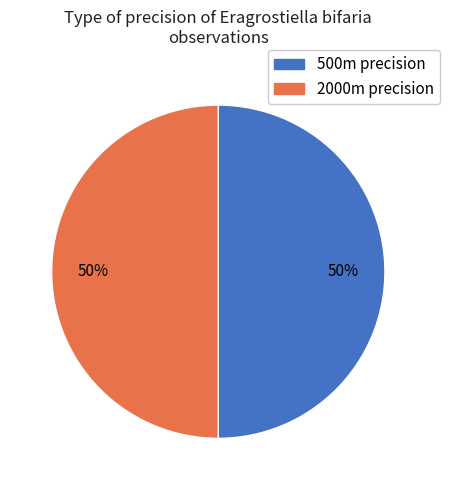

To the nearest percent, what is the average slice percentage?

50%